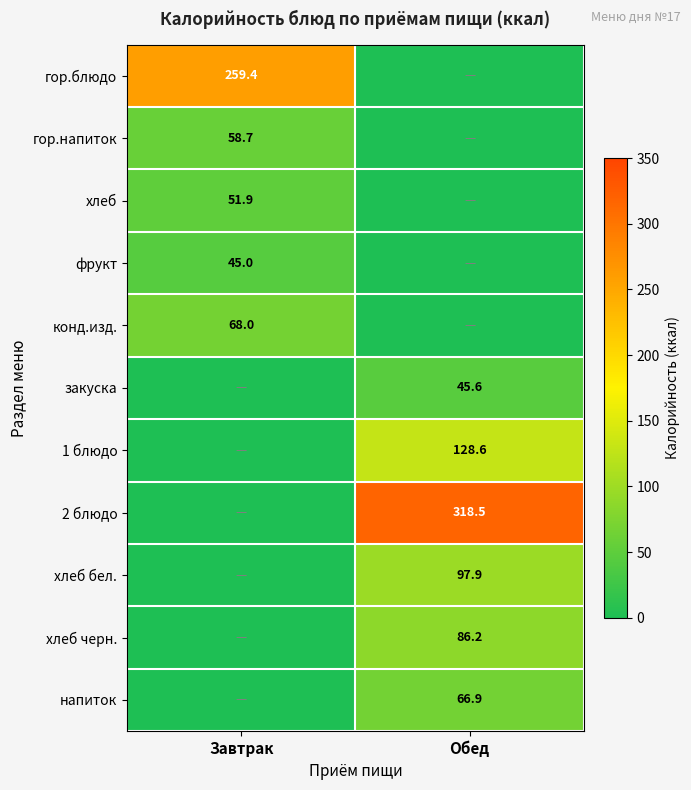

Is it true that хлеб черн. equals 31.8 at Обед?

False